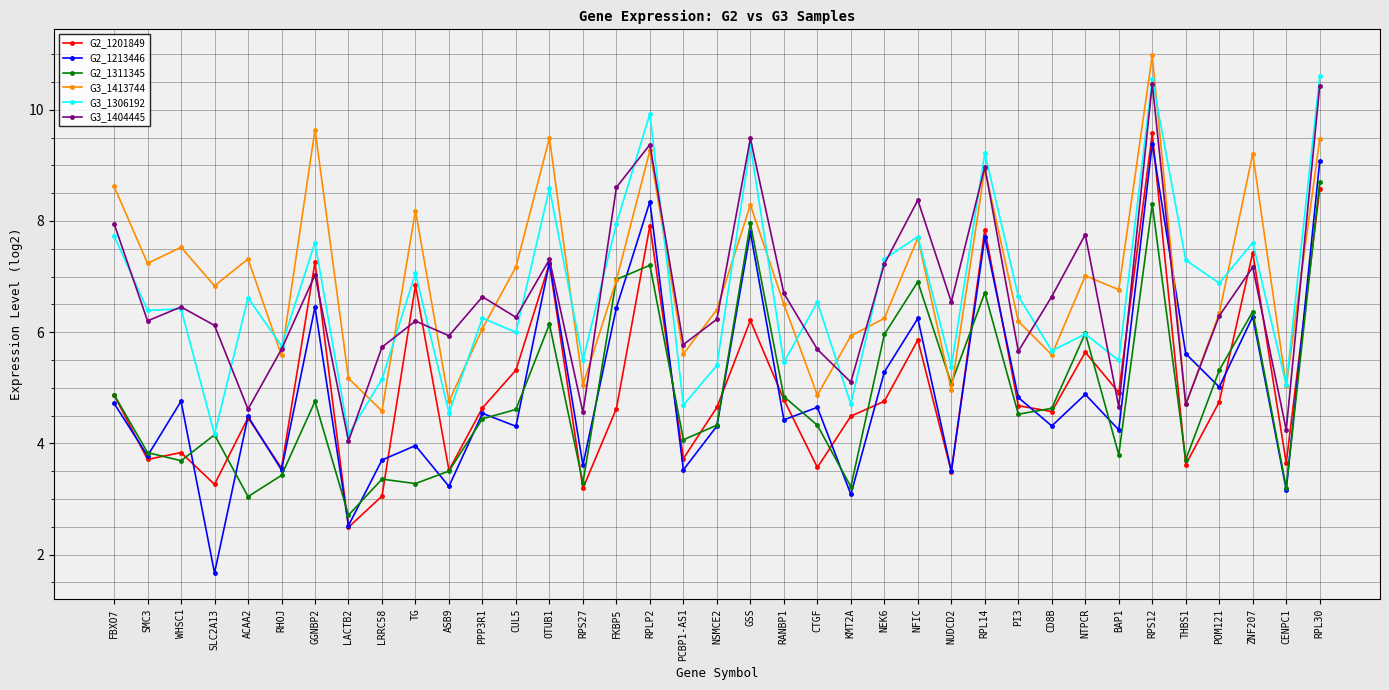

What is the value of the G3_1404445 point at the 6th from the left?

5.7